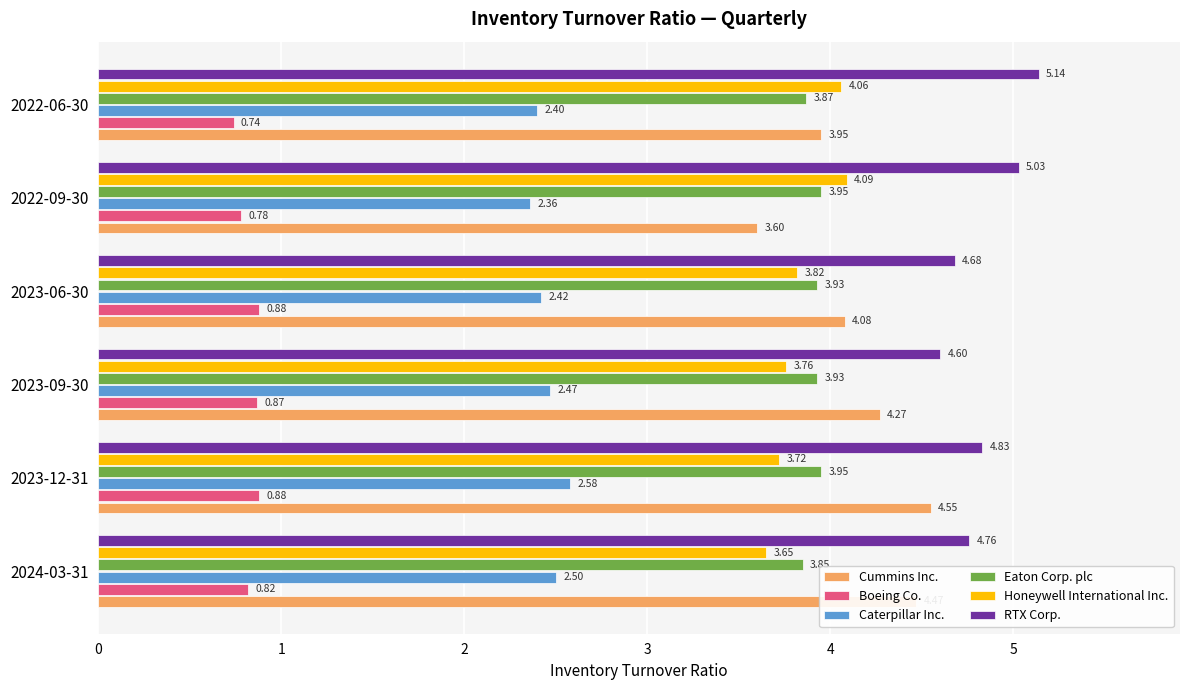

What is the difference between the maximum and minimum values in the RTX Corp. series?

0.5